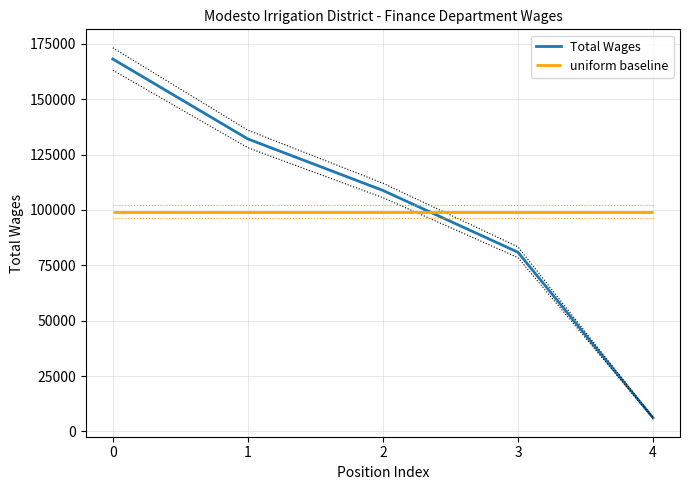

What is the sum of the values at 0 and 4?

174287